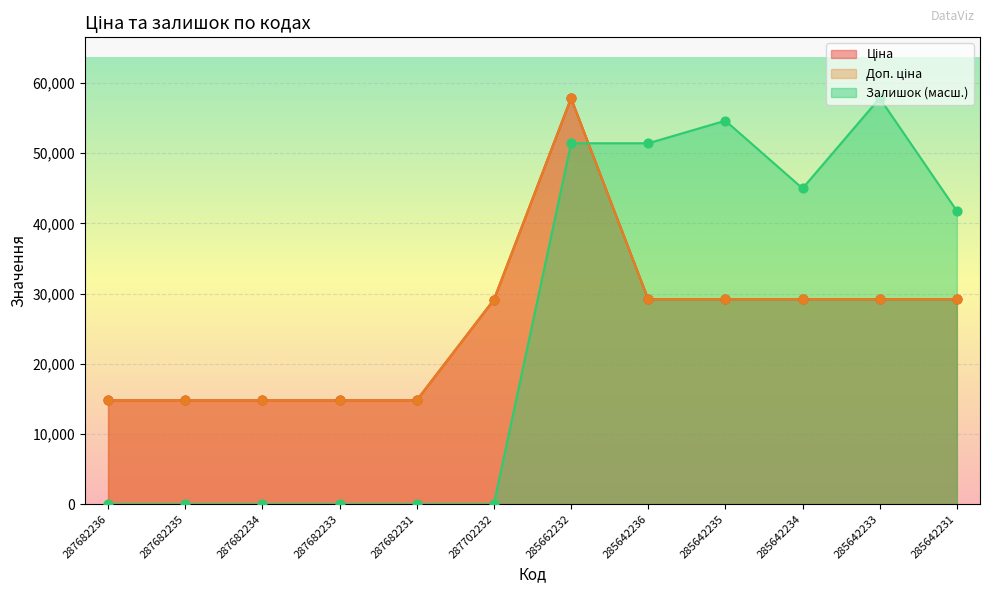

Which series has the widest spread of Y values?

Залишок